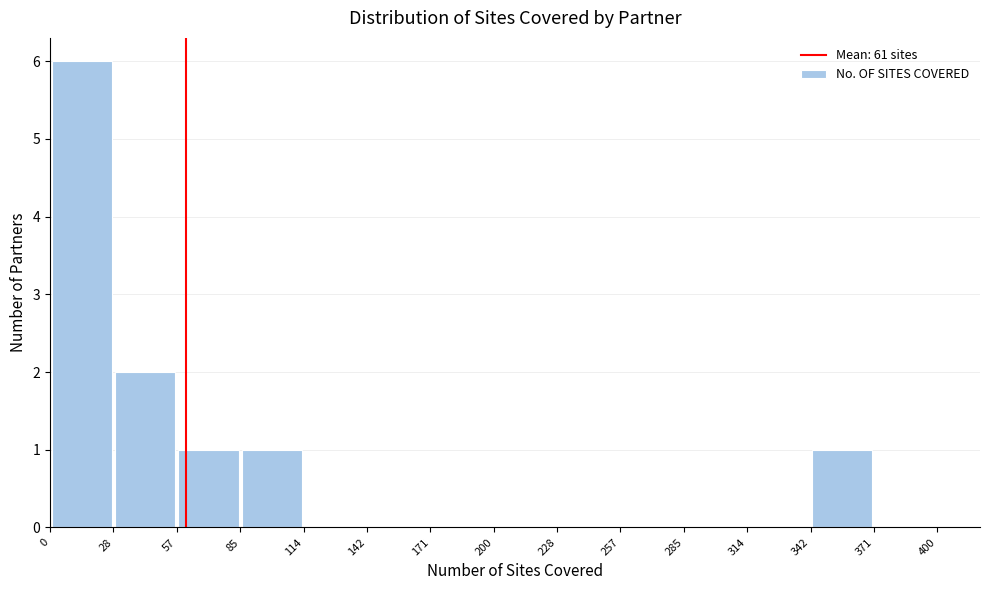

Reading left to right, transcribe this chart: for each bar, give the range it covers on the x-axis and its height. The values are not printed on the chart, so give them approximately, as read against the axis.

0 to 28: 6
28 to 57: 2
57 to 85: 1
85 to 114: 1
114 to 142: 0
142 to 171: 0
171 to 200: 0
200 to 228: 0
228 to 257: 0
257 to 285: 0
285 to 314: 0
314 to 342: 0
342 to 371: 1
371 to 400: 0